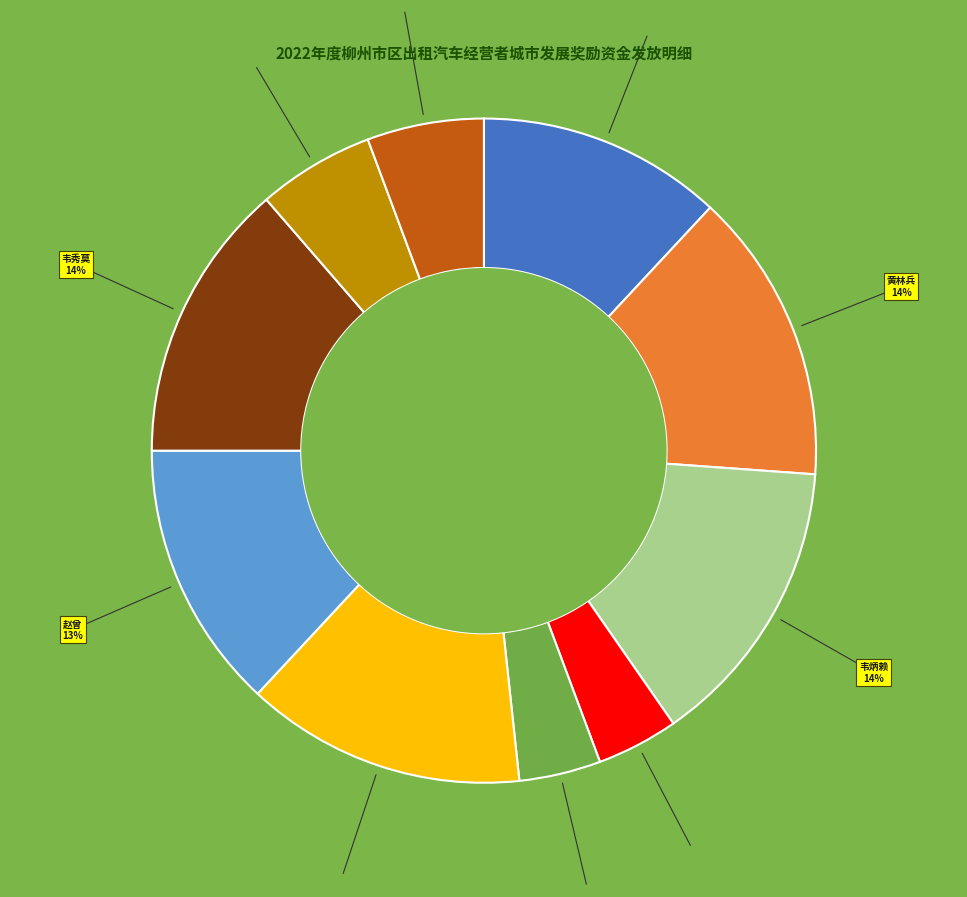

Is there any slice that represents more than half of the pie?

No